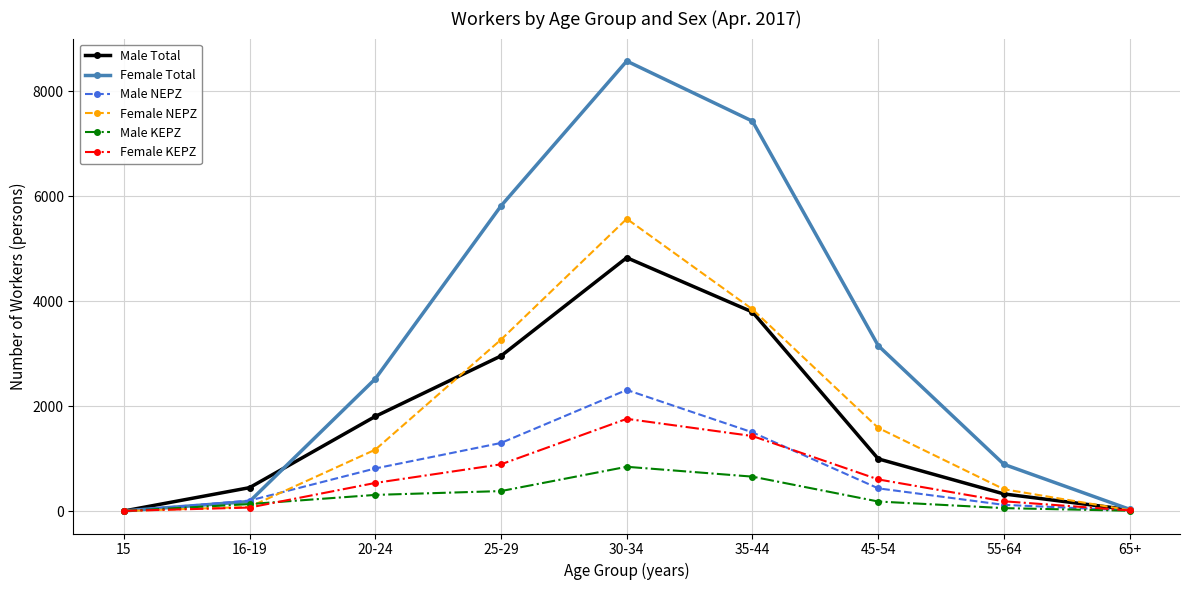

Where is Female KEPZ nearest to the value 879?

25-29